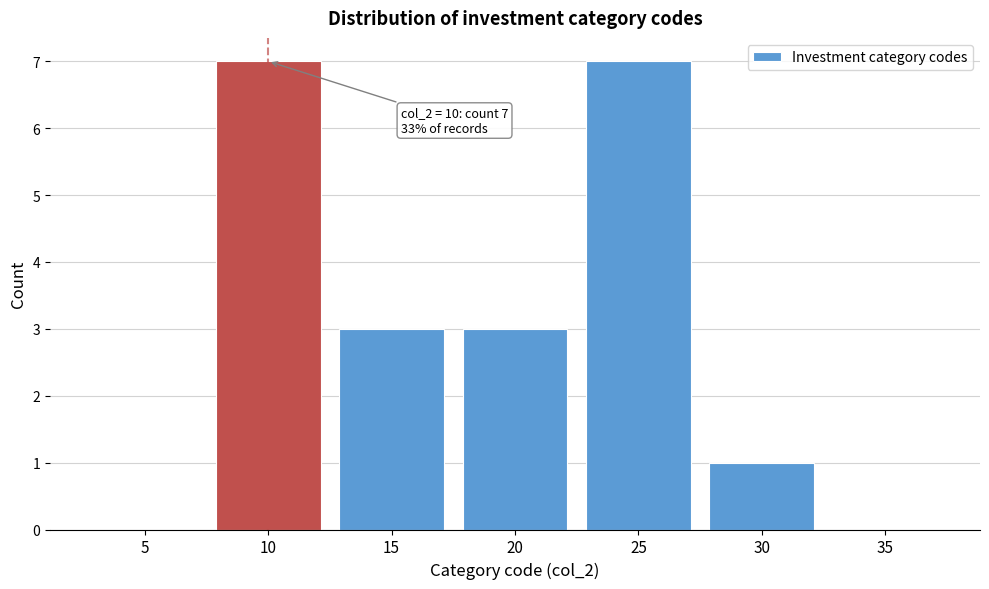

Reading right to left, what are all the values shown in this chart?

35=0	30=1	25=7	20=3	15=3	10=7	5=0